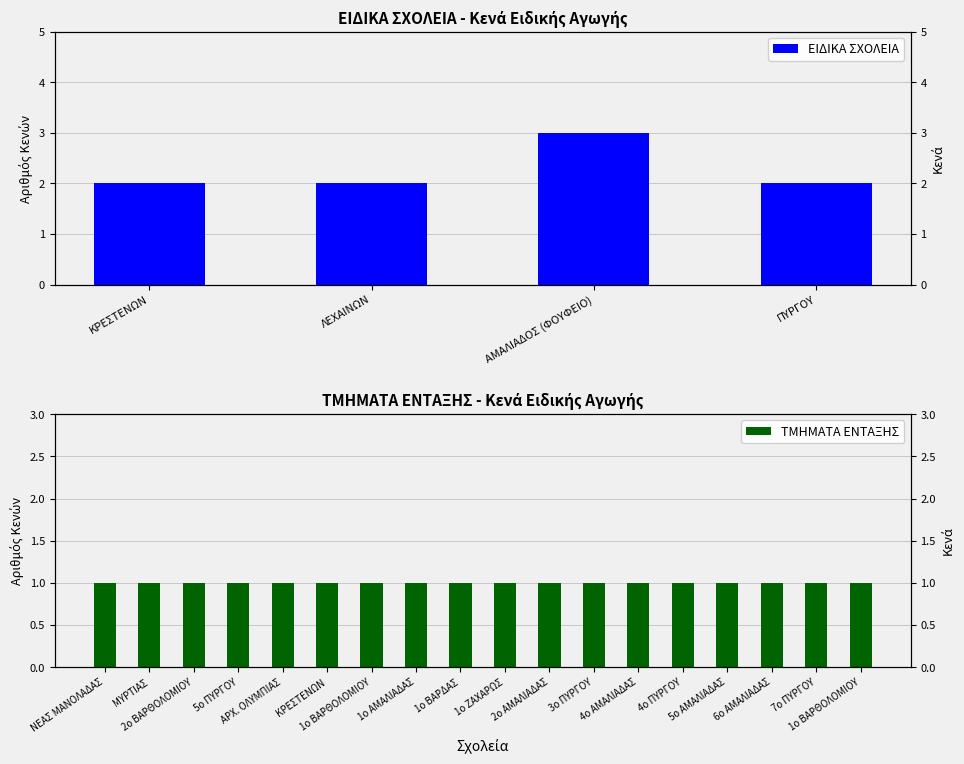

What position from the right is ΠΥΡΓΟΥ?

1